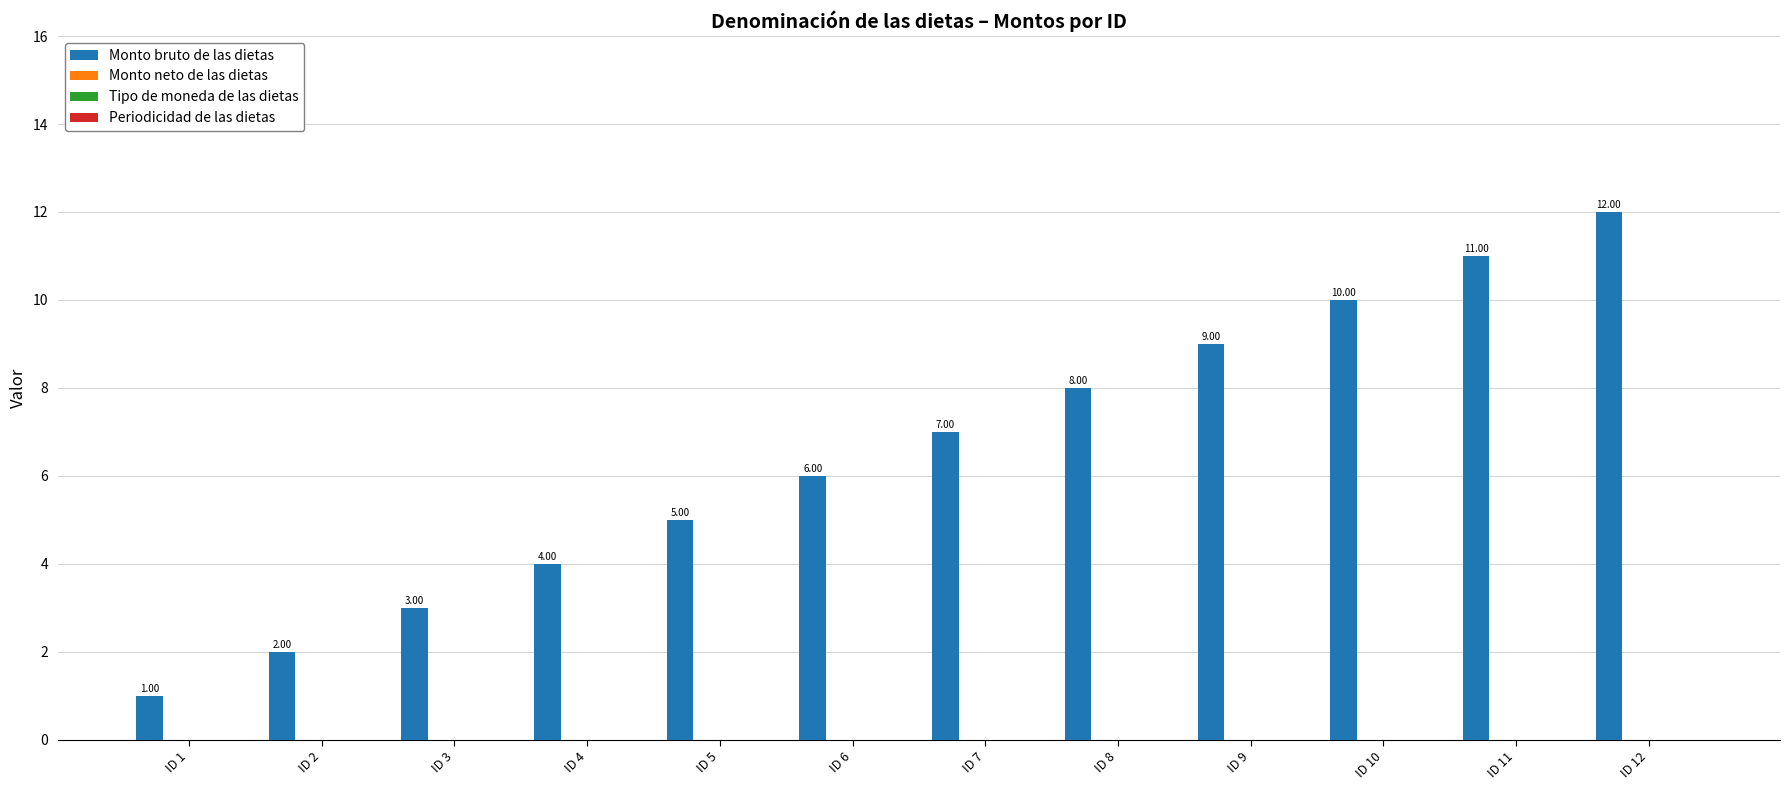

What is the sum of all values?

78